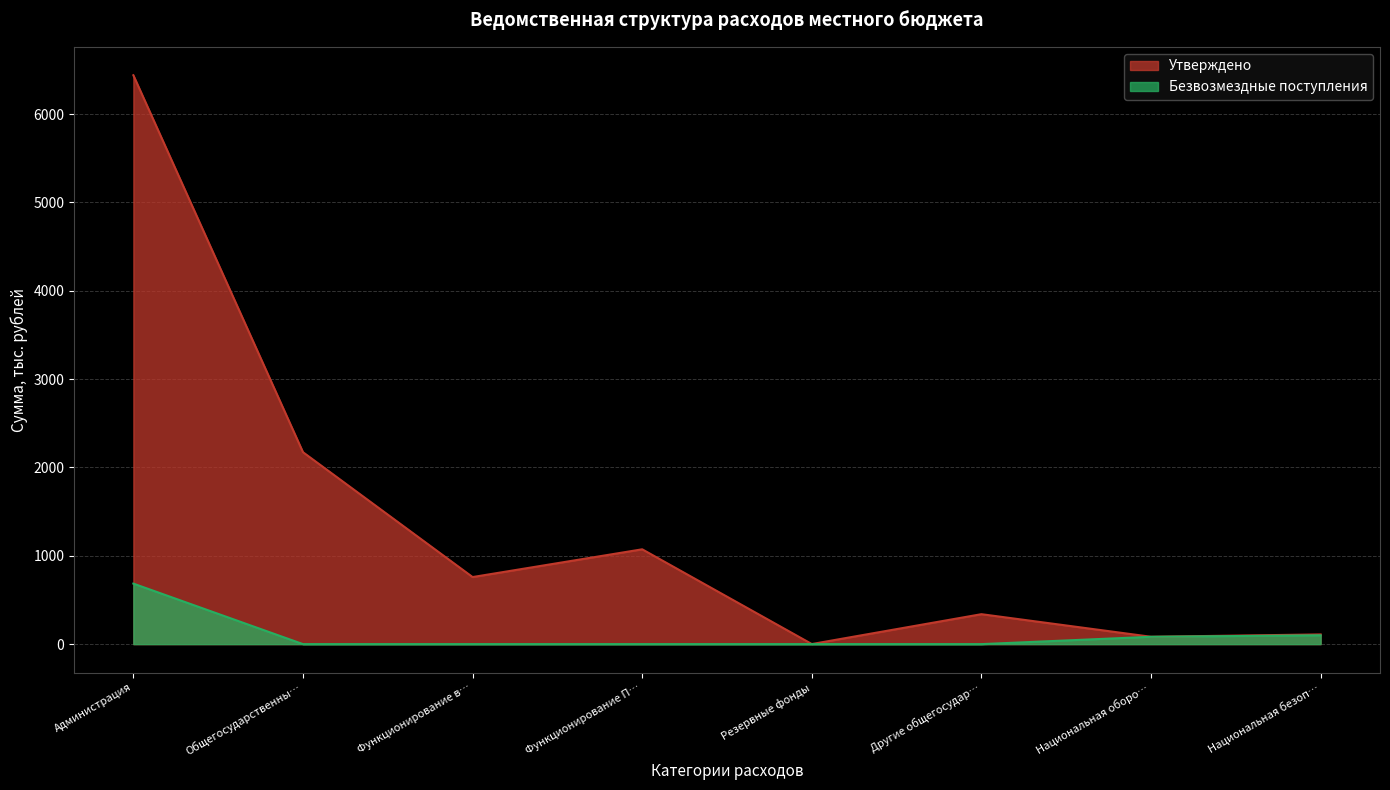

What is the label of the 4th point from the right?

Резервные фонды